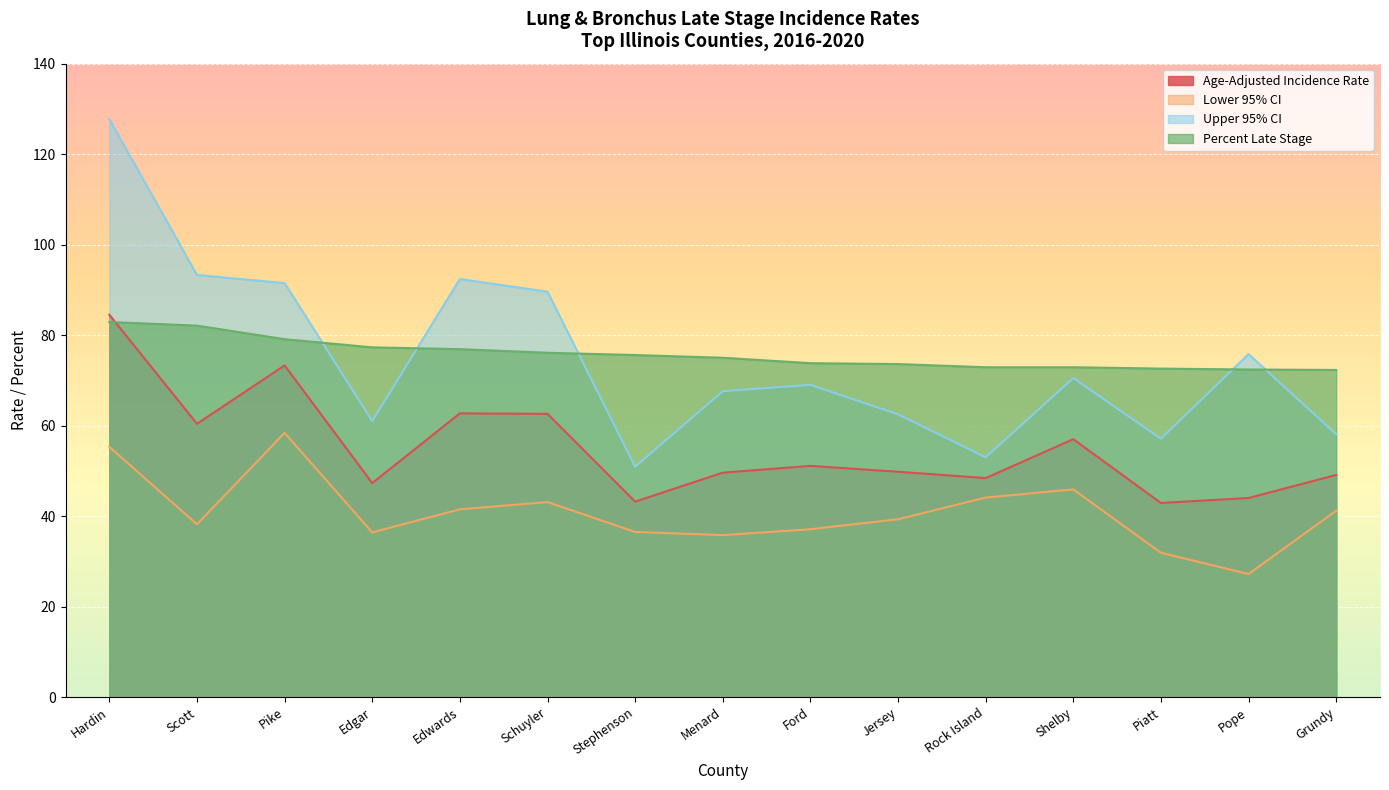

What is the total value across all series at Piatt?

204.5